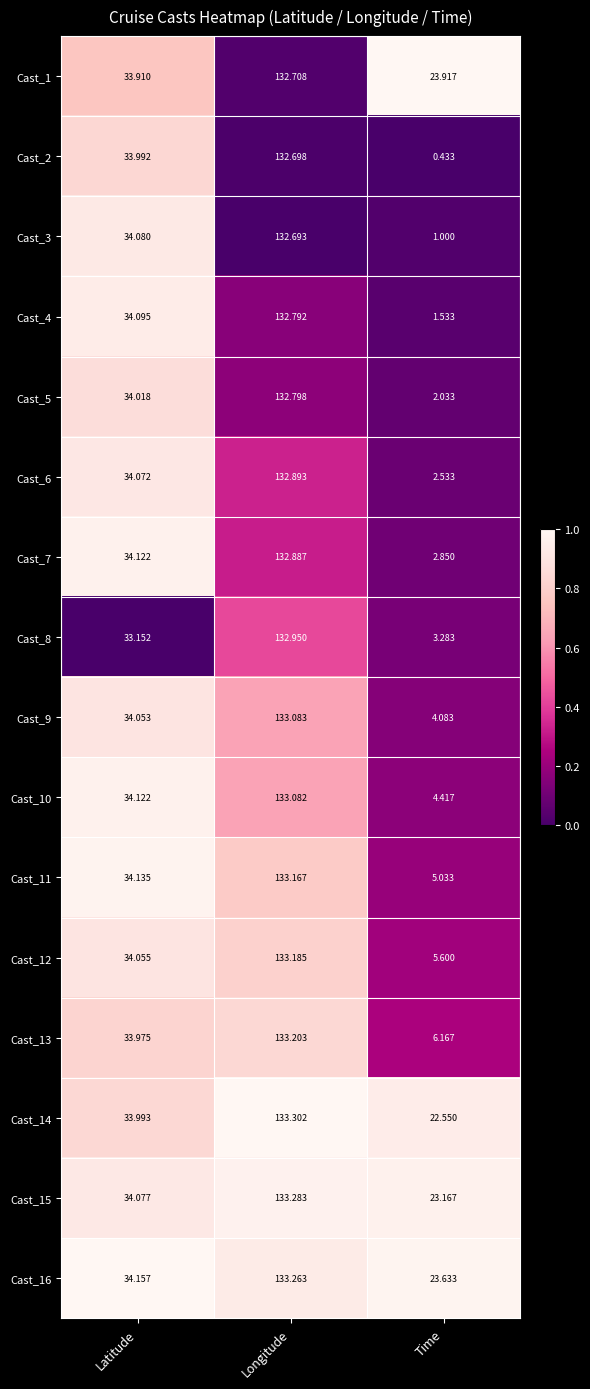

At how many categories does at least one series exceed 0?

3